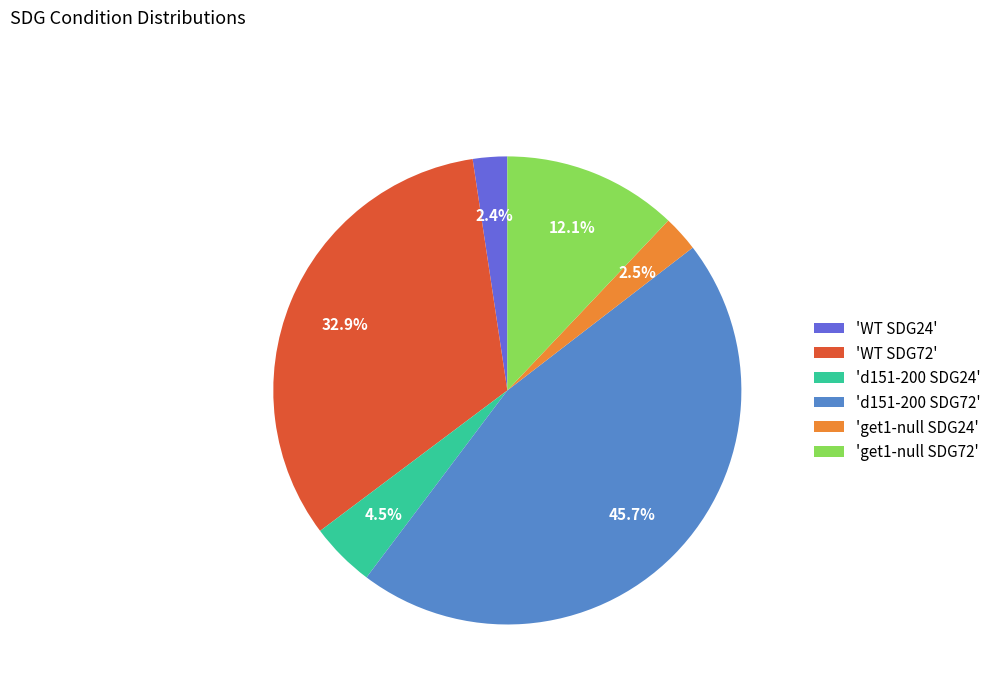

To the nearest percent, what is the difference between the largest and smallest slice percentages?

43%